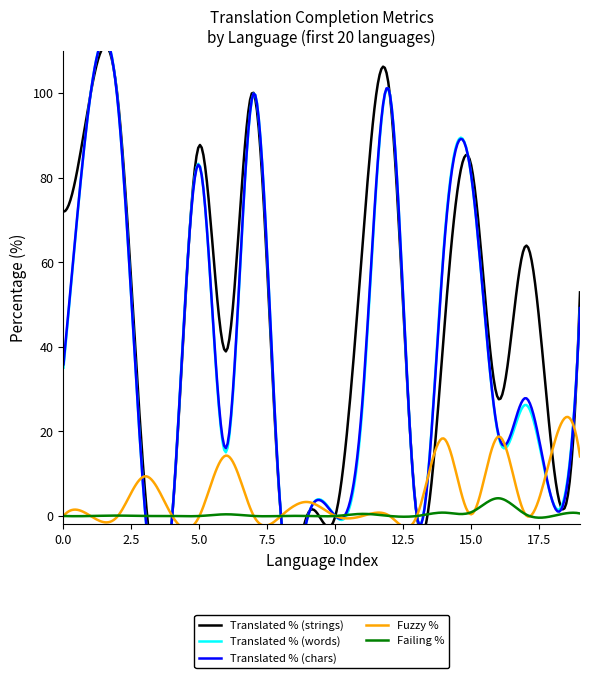

Rank the series by their maximum value, from highest to lowest.

translated_percent, translated_words_percent, translated_chars_percent, fuzzy_percent, failing_percent